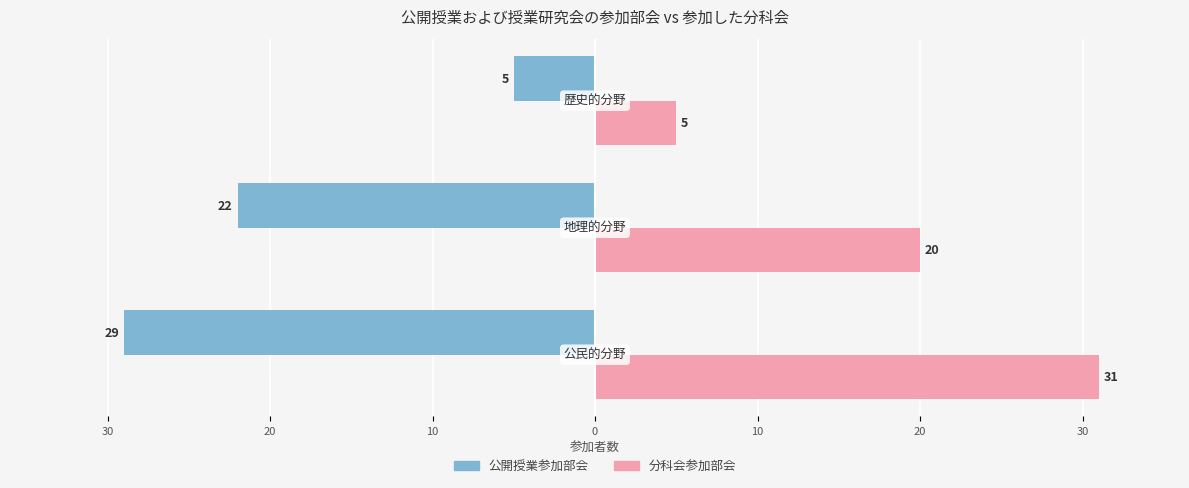

What is the difference between the maximum and minimum values in the 公開授業参加部会 series?

24